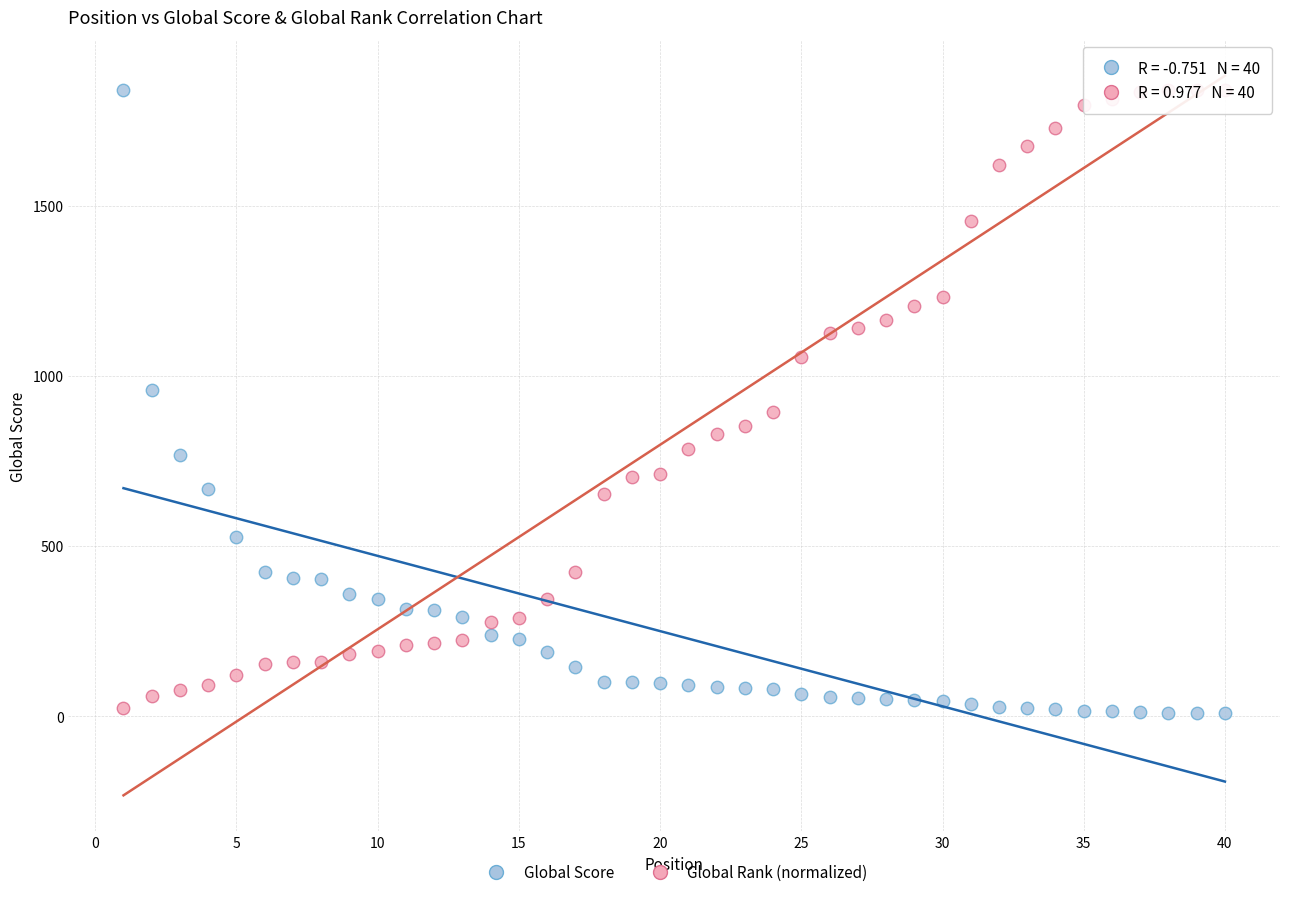

What is the X range (max minus min) for the scatter plot?

39.0